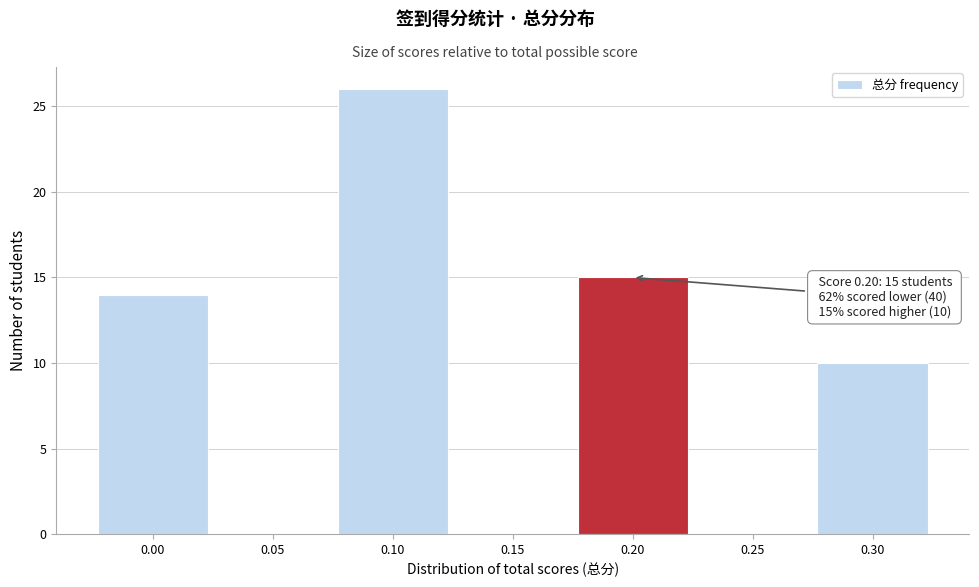

Reading right to left, what are all the values shown in this chart?

0.30=10	0.25=0	0.20=15	0.15=0	0.10=26	0.05=0	0.00=14